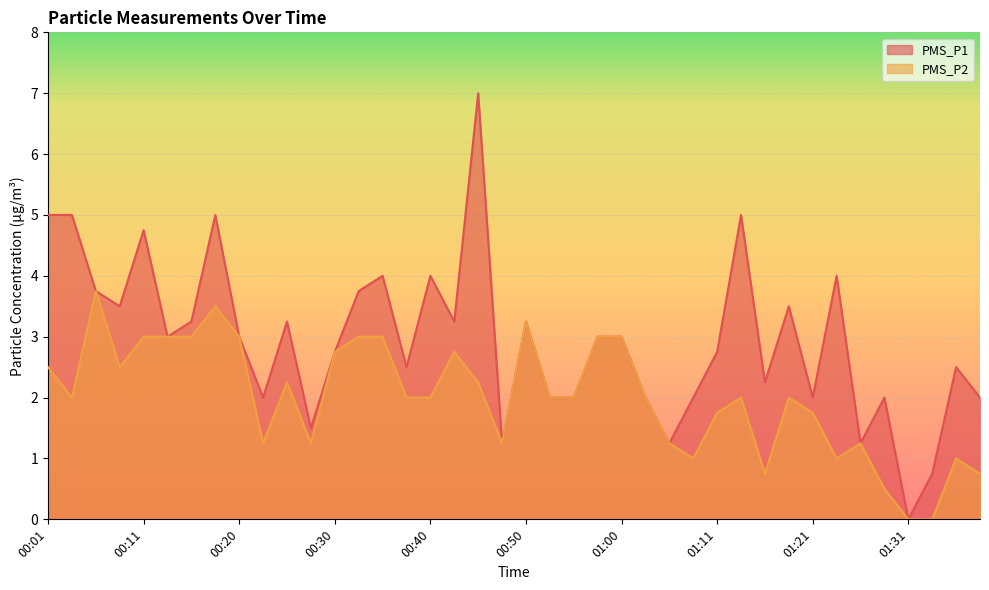

What are all the series names shown in the legend?

PMS_P1, PMS_P2